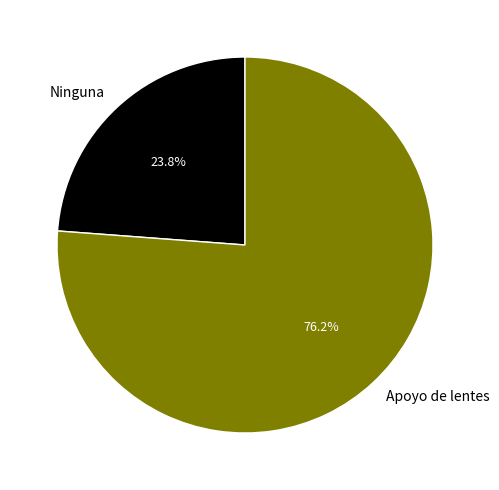

To the nearest percent, what is the difference between the largest and smallest slice percentages?

52%